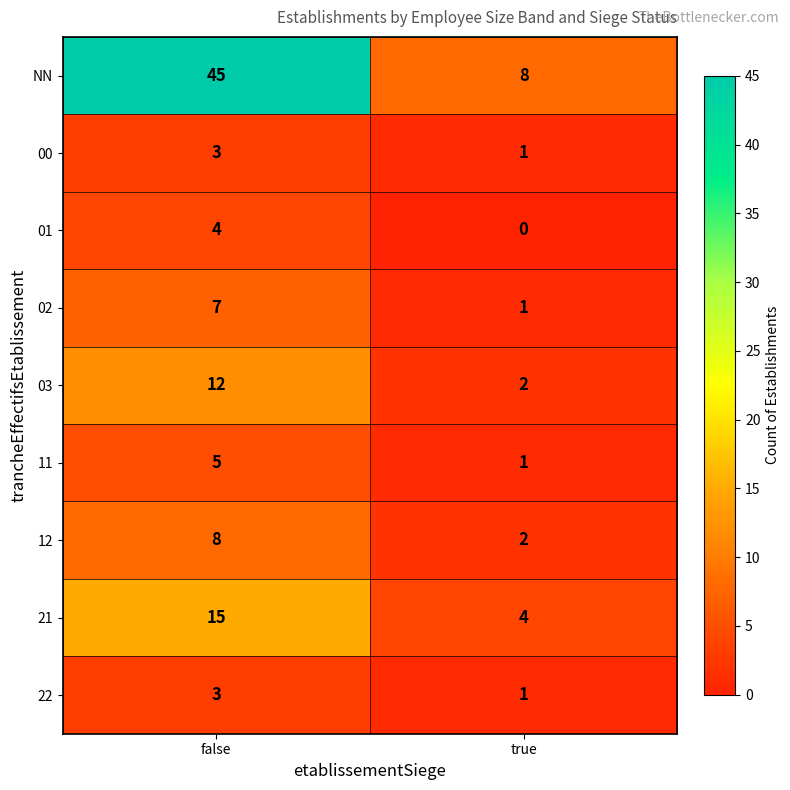

What is the difference between the 01 values at true and false?

4